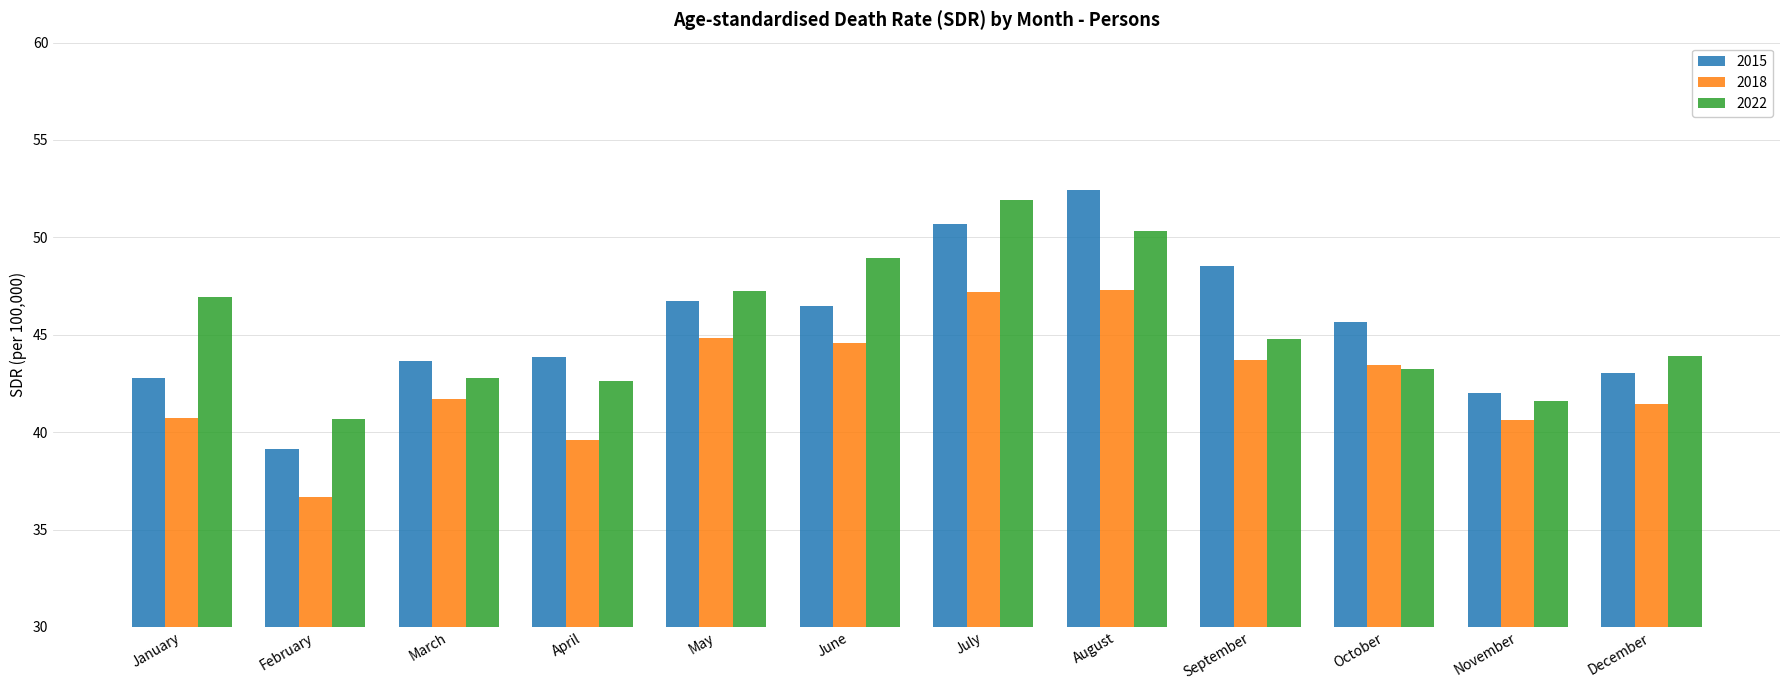

What is the value of the 2022 bar at the 2nd from the left?

40.7